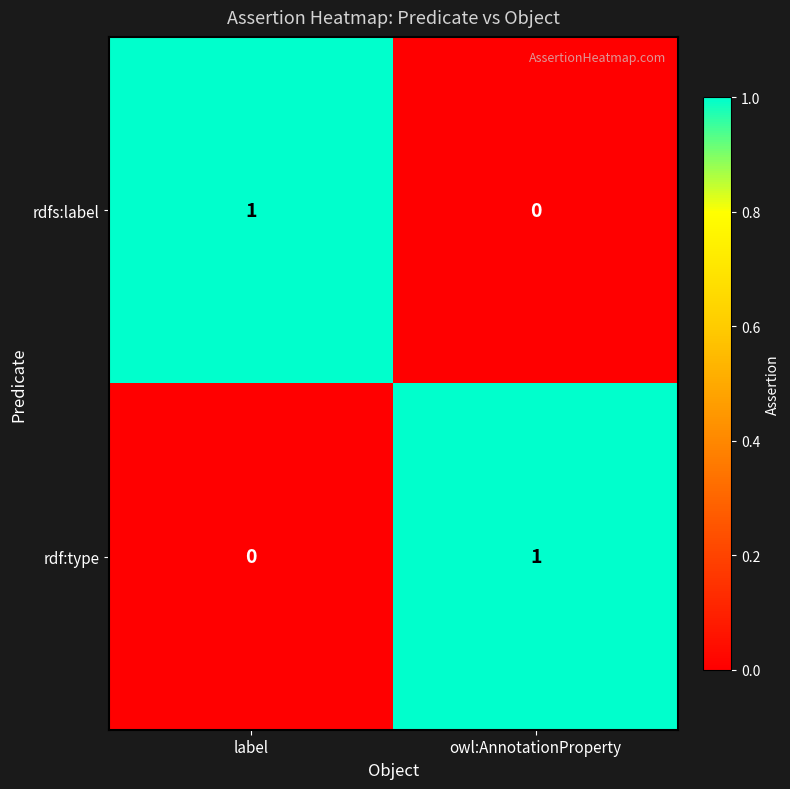

Reading right to left, transcribe all the data shown in this chart.

rdfs:label: 0	1
rdf:type: 1	0